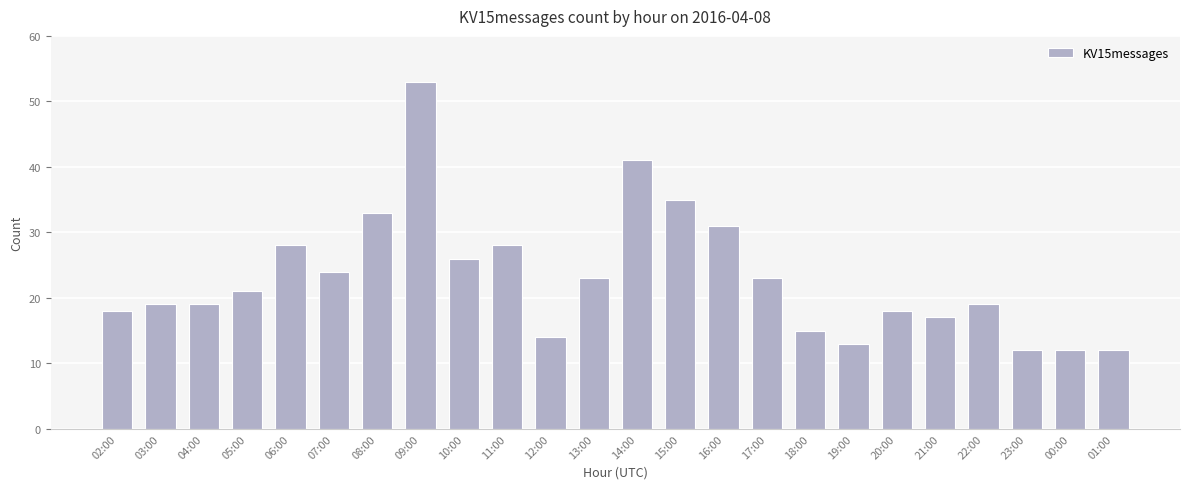

Approximately how many times larger is the value at 17:00 compared to 22:00?

1.2